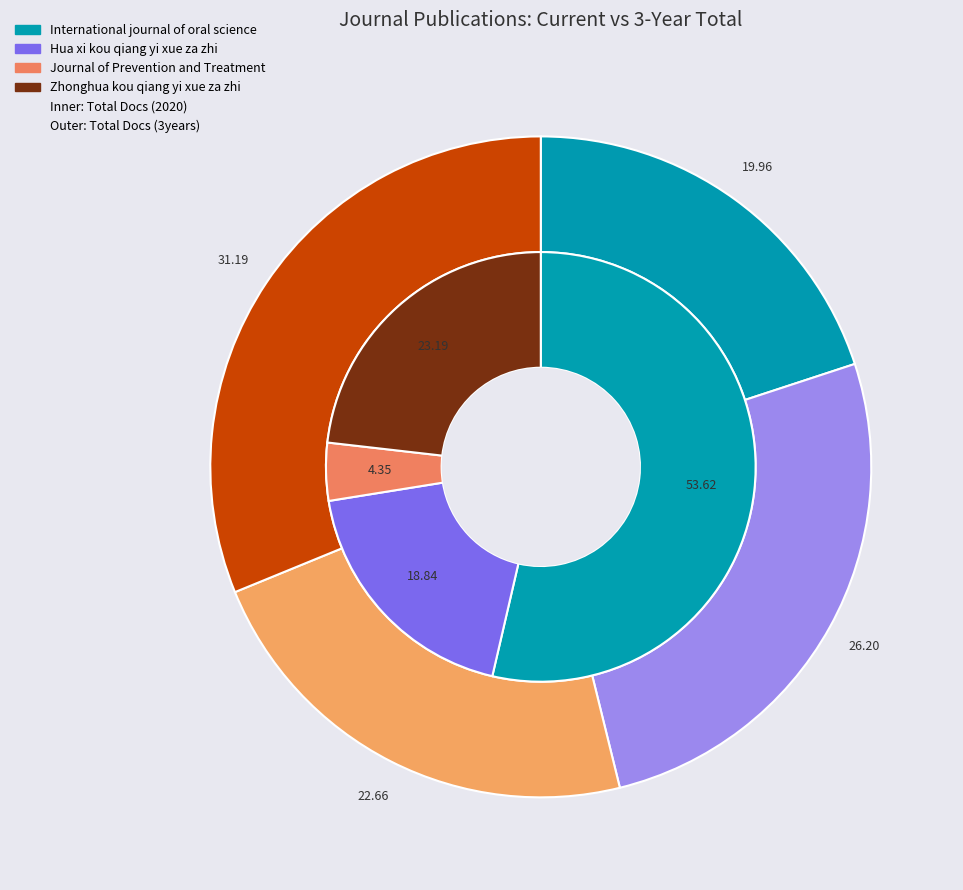

Rank the categories by Total Docs. (2020) value from lowest to highest.

Journal of Prevention and Treatment, Hua xi kou qiang yi xue za zhi, Zhonghua kou qiang yi xue za zhi, International journal of oral science